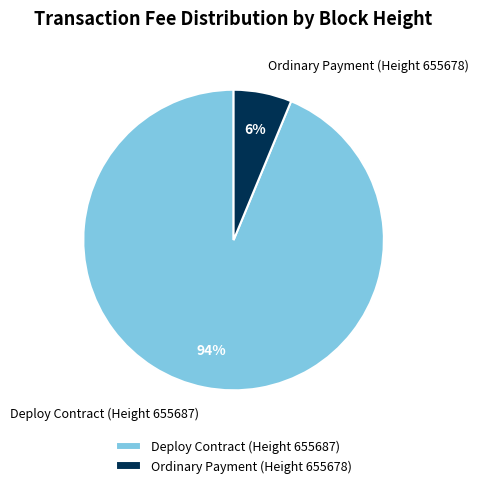

Is there any slice that represents more than half of the pie?

Yes